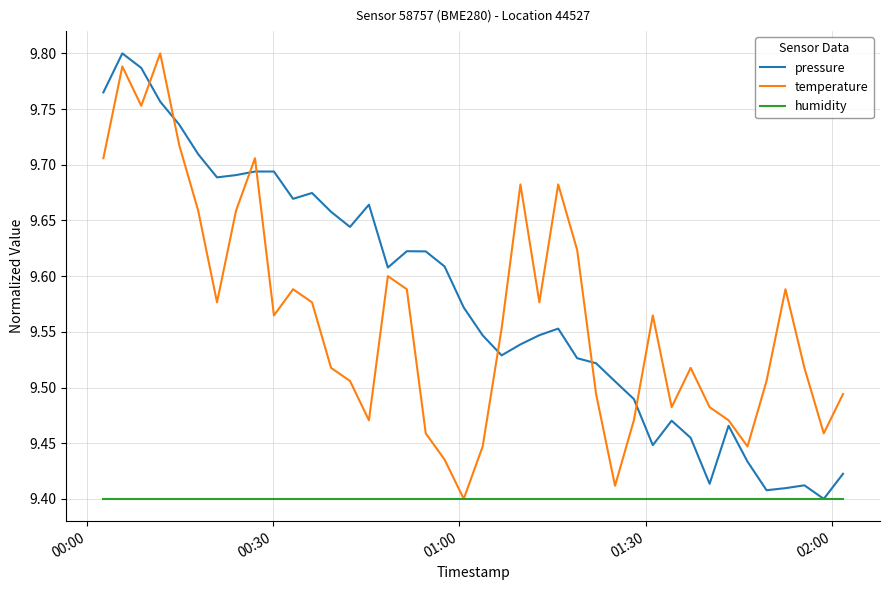

Is this an area chart (filled region under the line)?

No